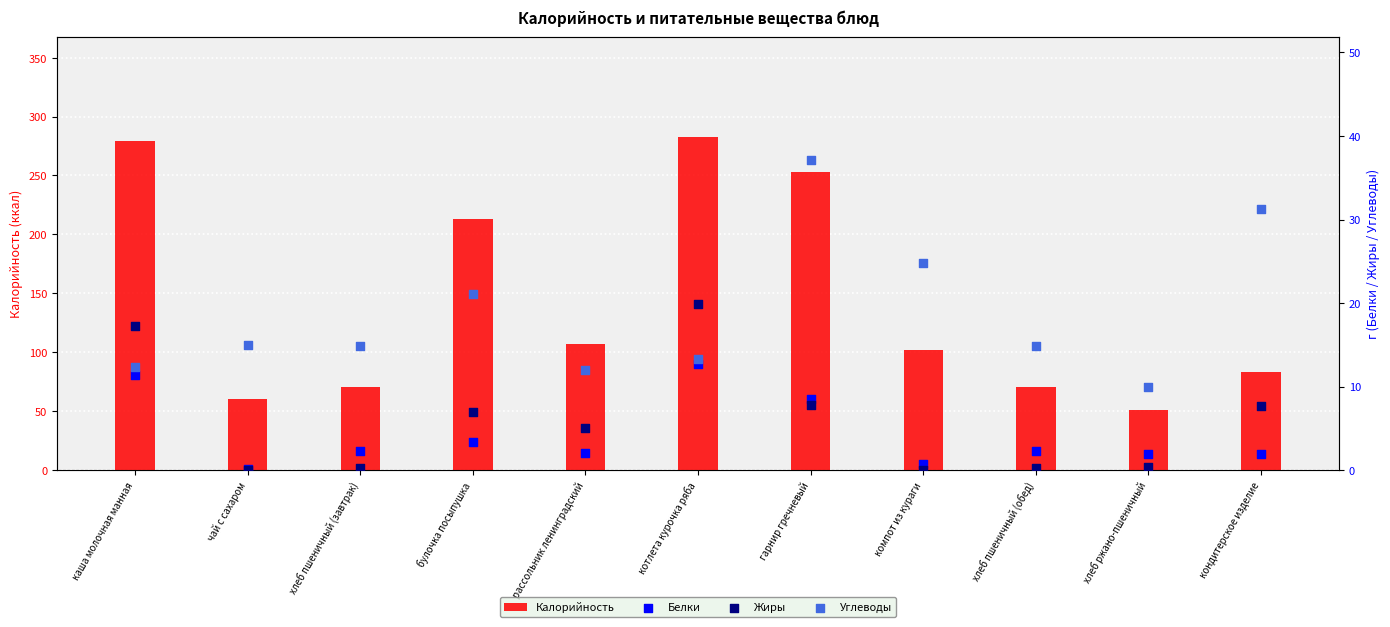

Is the value of Углеводы at компот из кураги greater than the value of Белки at хлеб ржано-пшеничный?

Yes